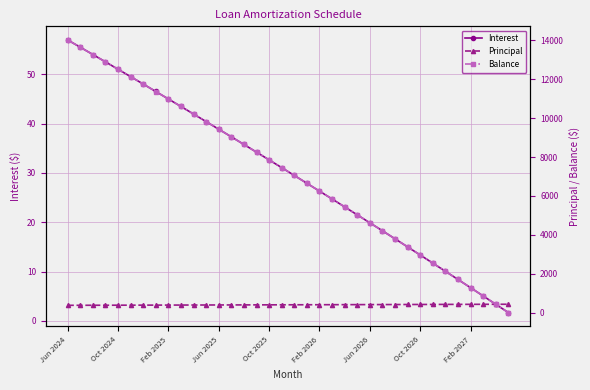

Reading right to left, what are all the values shown in this chart?

Interest: 1.7	3.4	5.1	6.7	8.4	10.1	11.7	13.4	15.0	16.6	18.3	19.9	21.5	23.1	24.7	26.3	27.9	29.5	31.1	32.6	34.2	35.8	37.3	38.9	40.4	42.0	43.5	45.0	46.5	48.0	49.5	51.0	52.5	54.0	55.5	57.0
Principal: 428.0	426.0	425.0	423.0	421.0	420.0	418.0	416.0	415.0	413.0	411.0	410.0	408.0	407.0	405.0	403.0	402.0	400.0	399.0	397.0	396.0	394.0	392.0	391.0	389.0	388.0	386.0	385.0	383.0	382.0	380.0	379.0	377.0	376.0	374.0	373.0
Balance: 1.0	429.0	855.0	1280.0	1703.0	2124.0	2544.0	2962.0	3378.0	3793.0	4206.0	4617.0	5027.0	5435.0	5842.0	6247.0	6650.0	7052.0	7452.0	7851.0	8248.0	8644.0	9038.0	9430.0	9821.0	10210.0	10598.0	10984.0	11369.0	11752.0	12134.0	12514.0	12893.0	13270.0	13646.0	14020.0